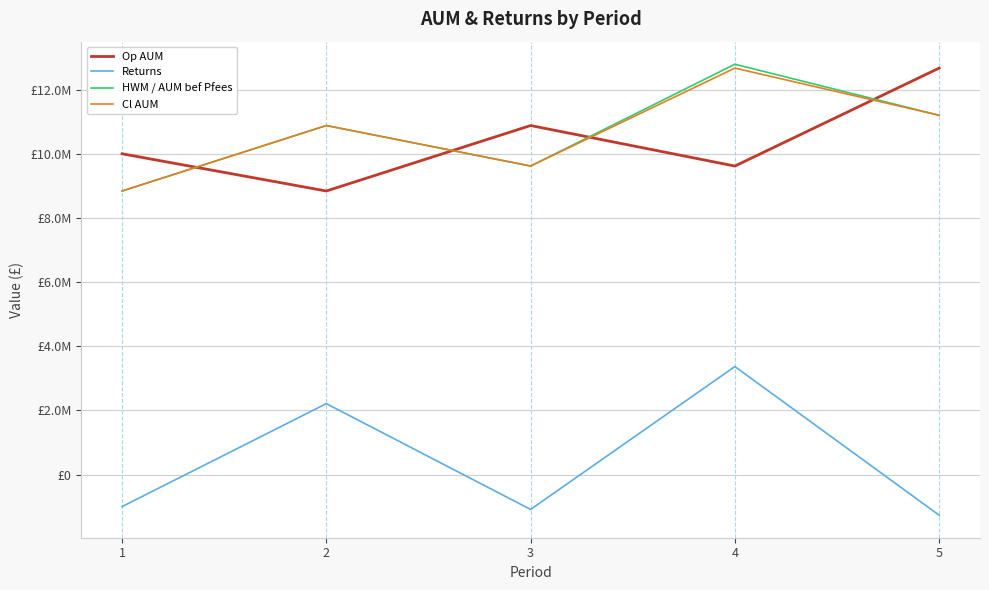

What are all the series names shown in the legend?

Op AUM, Returns, HWM / AUM bef Pfees, Cl AUM